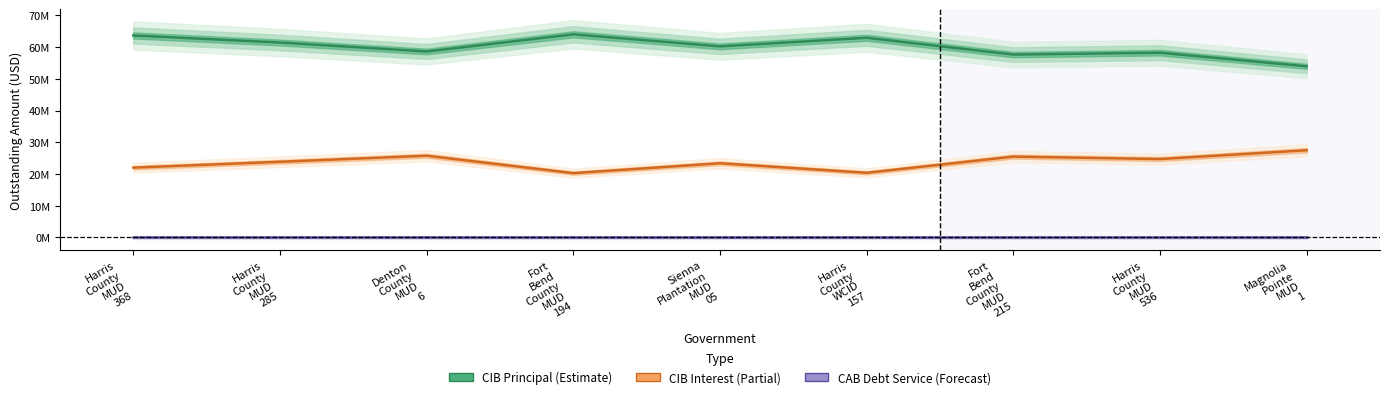

Reading left to right, what are all the values shown in this chart?

CIBPrincipalOutstanding: 63655000.0	61425000.0	58605000.0	64010000.0	60215000.0	62915000.0	57630000.0	58220000.0	53930000.0
CIBInterestOutstanding: 21995046.9	23839449.5	25750049.3	20263597.9	23373868.2	20368371.1	25476059.7	24706773.2	27479802.2
CABDebtServiceOutstanding: 0.0	0.0	0.0	0.0	0.0	0.0	0.0	0.0	0.0